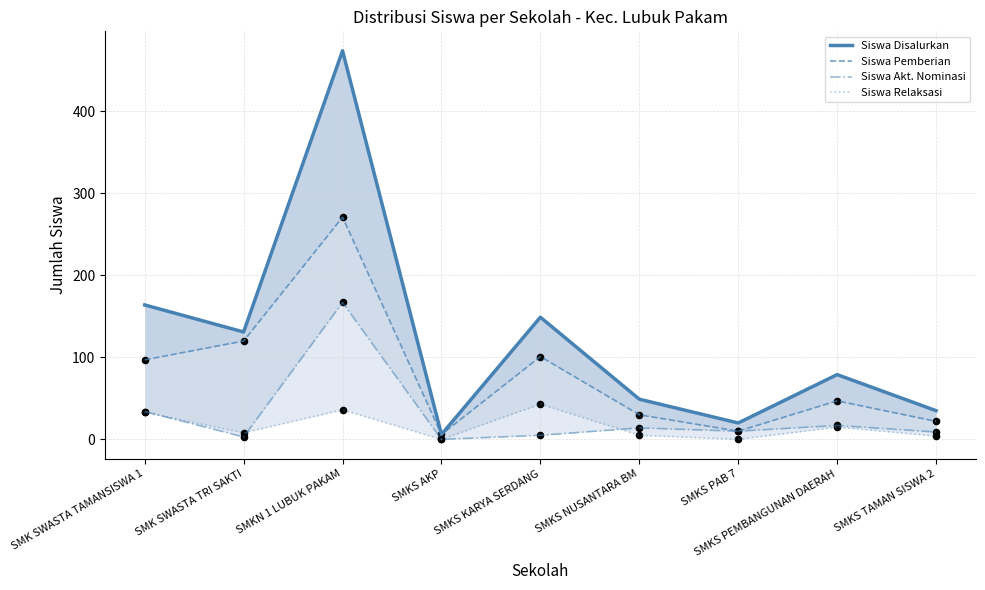

Which series contains the lowest Y value?

Siswa Akt. Nominasi